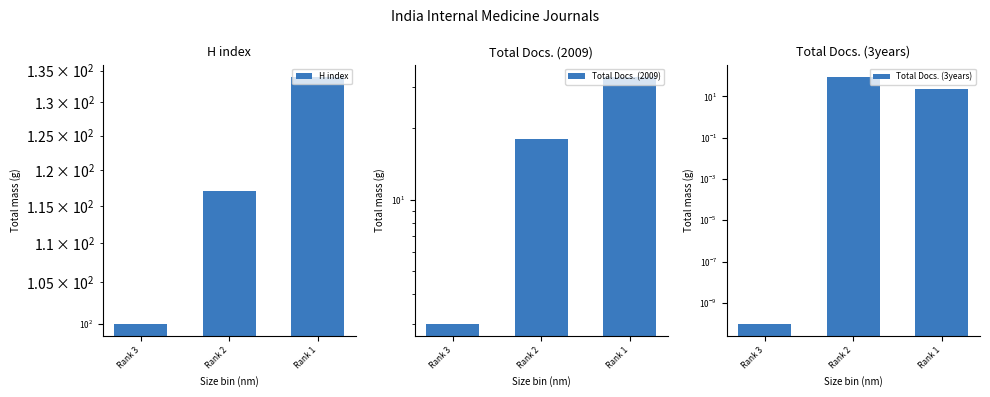

Rank the series by their maximum value, from highest to lowest.

H index, Total Docs. (3years), Total Docs. (2009)